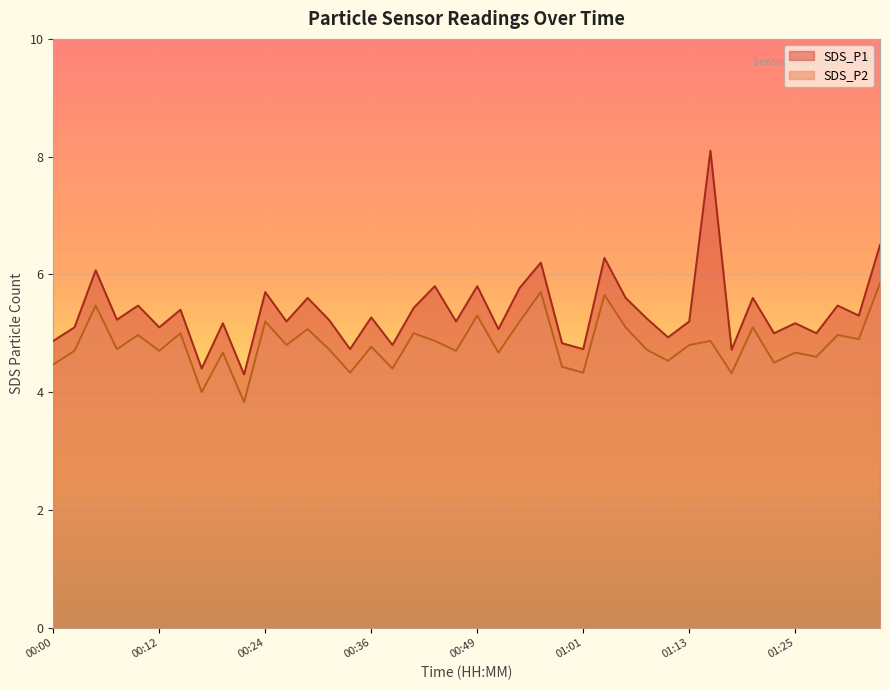

What is the sum of all SDS_P1 values?

214.6